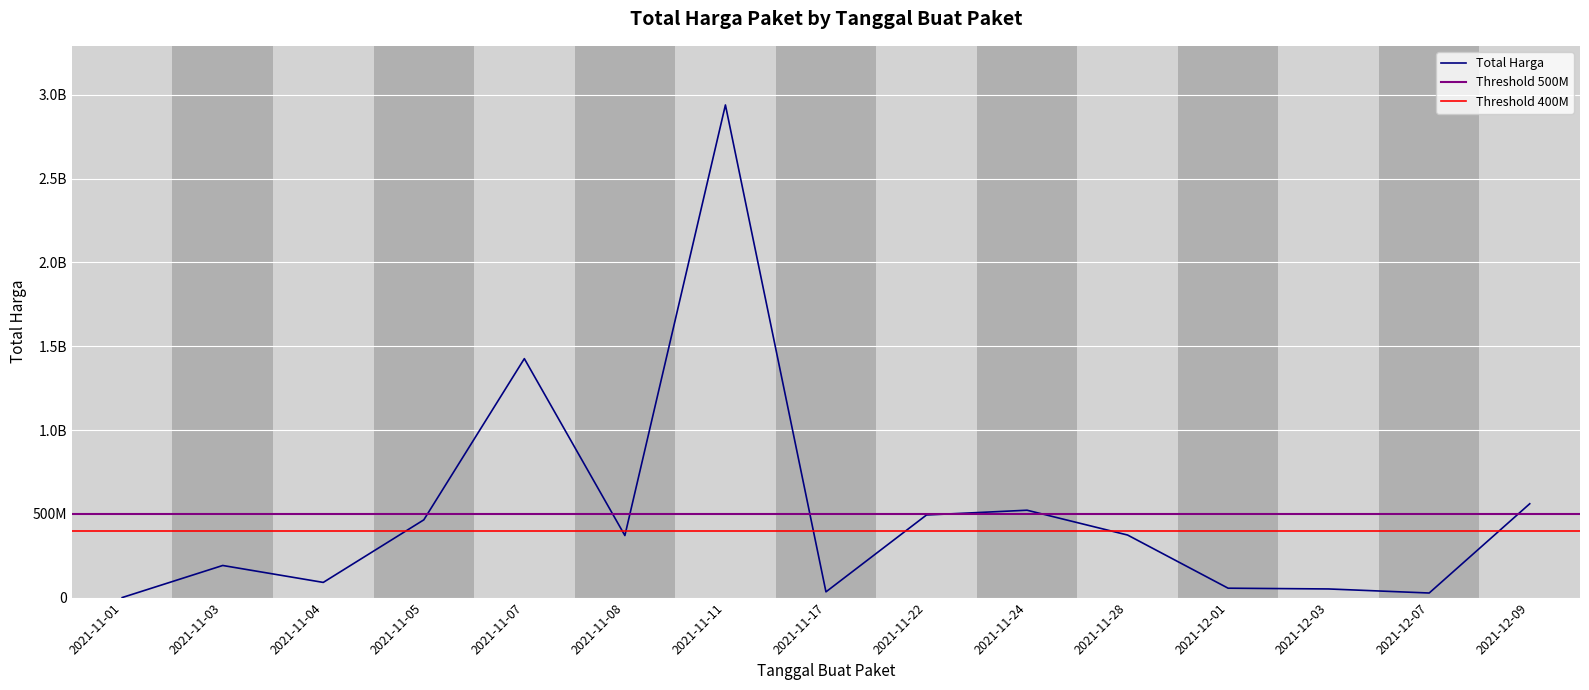

What is the minimum value shown in the chart?

333600